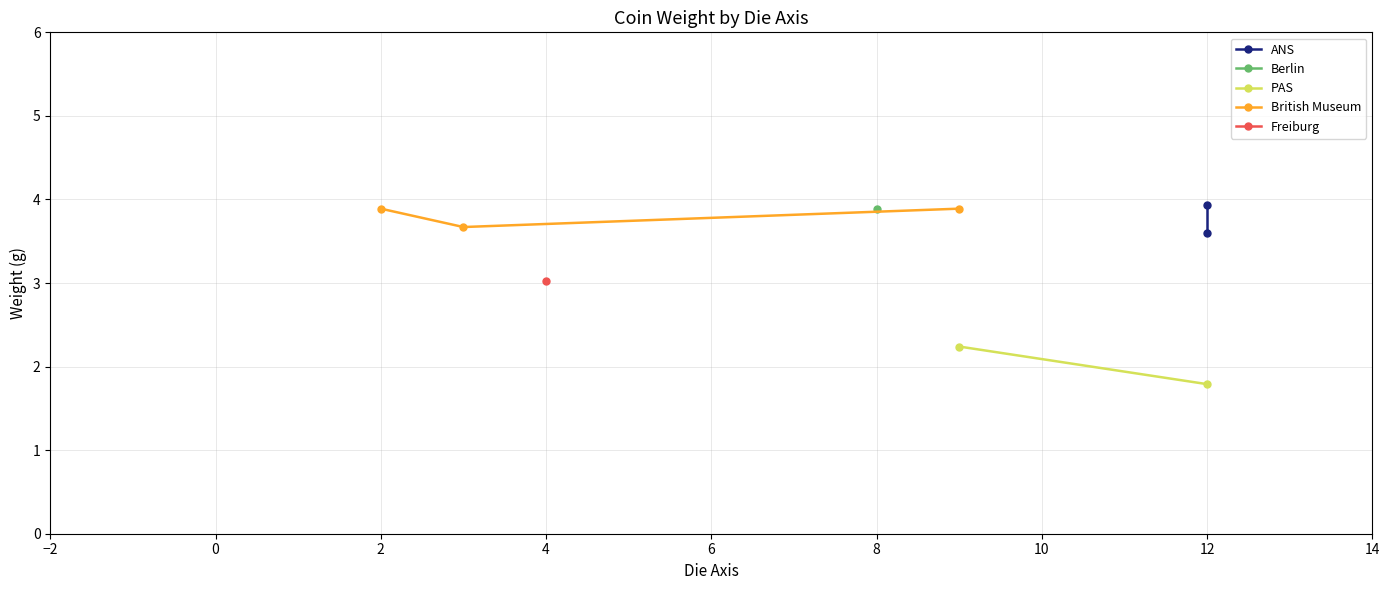

What is the value of the British Museum point at the 3rd from the left?

3.9